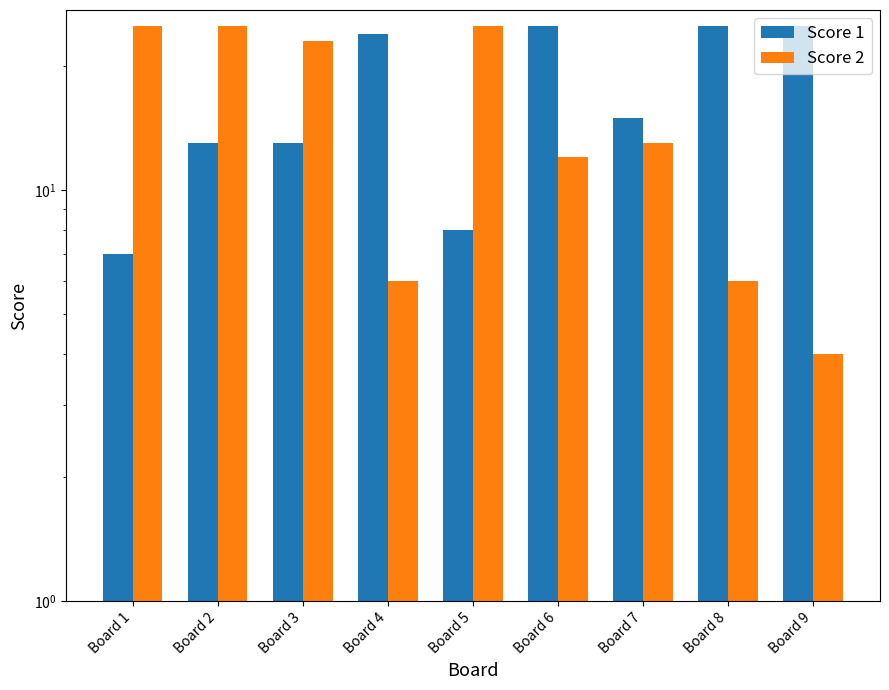

Where is Score 1 nearest to the value 16?

Board 7